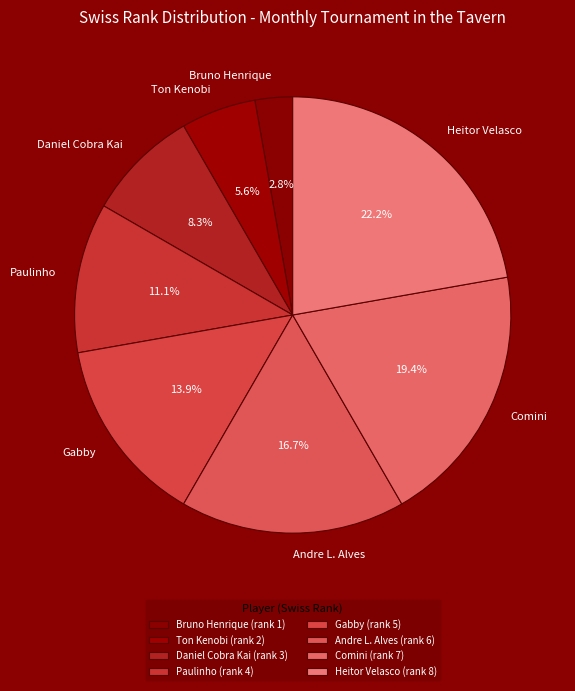

What percentage is the Heitor Velasco slice, to the nearest percent?

22%